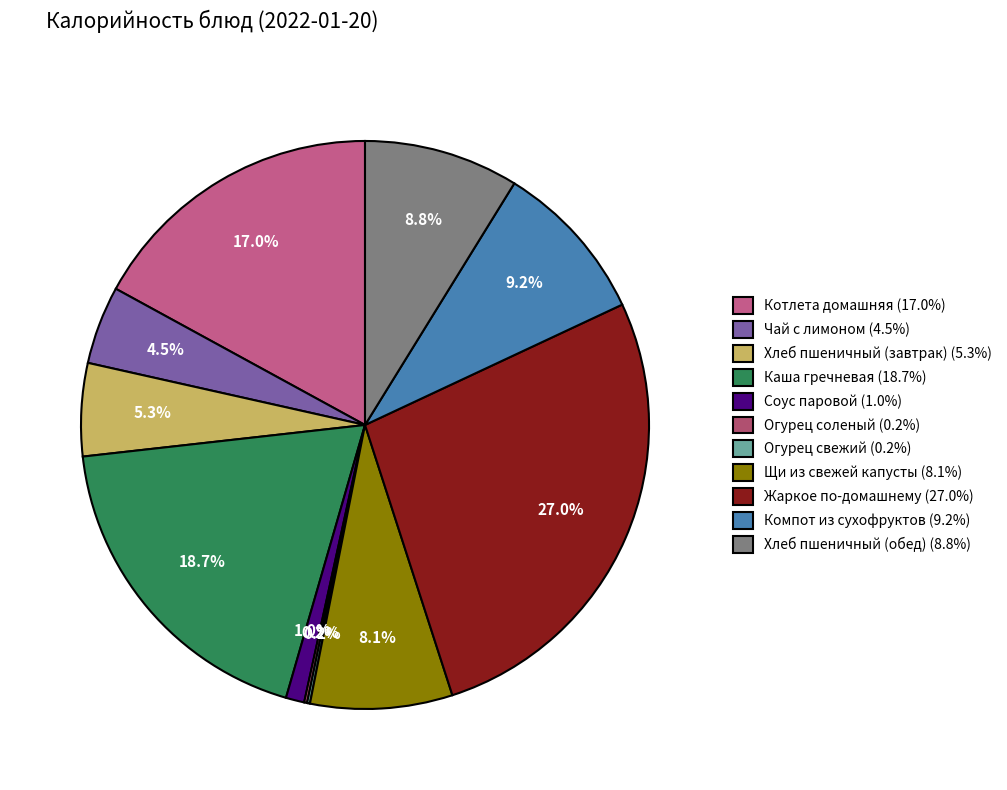

Combined, do Огурец свежий and Хлеб пшеничный (завтрак) account for over 50%?

No